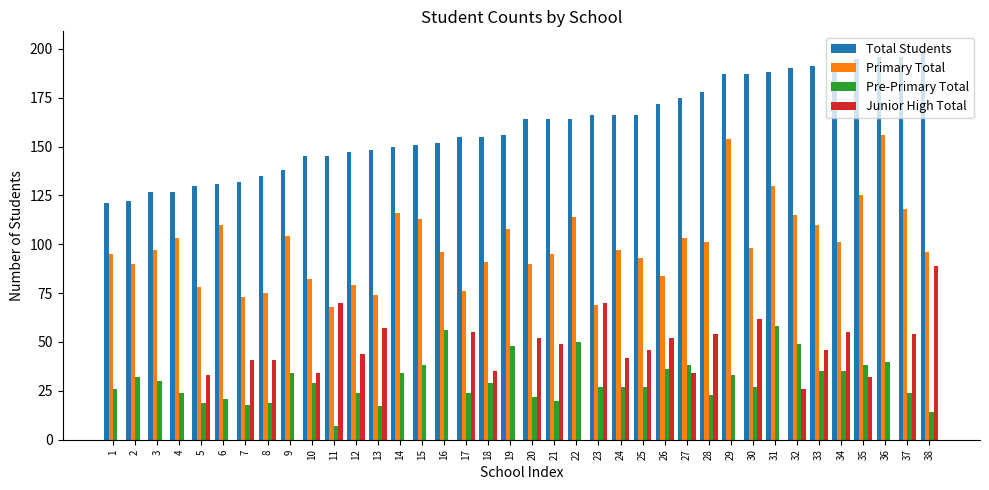

The value of Primary Total at 18 is 91. True or false?

True